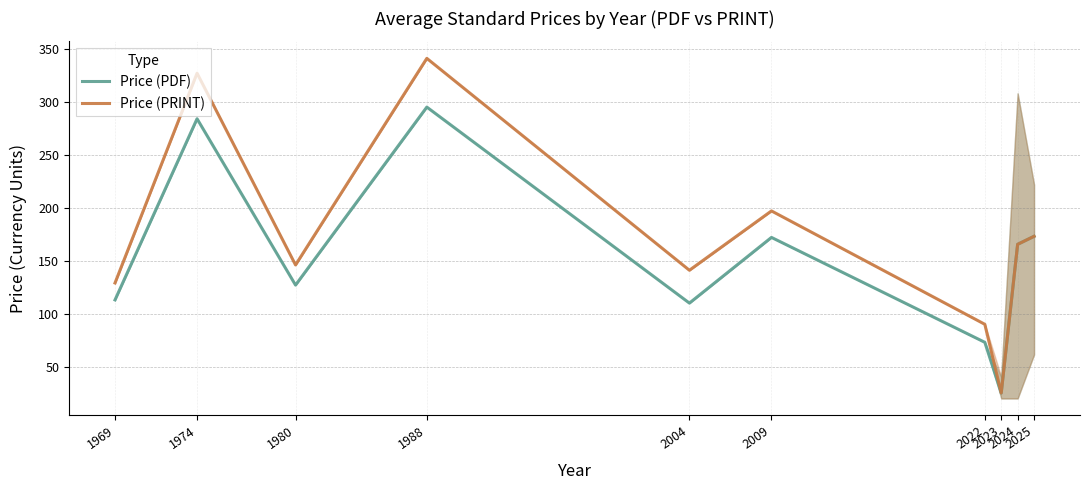

True or false: Price (PDF) and Price (PRINT) cross at least once.

False